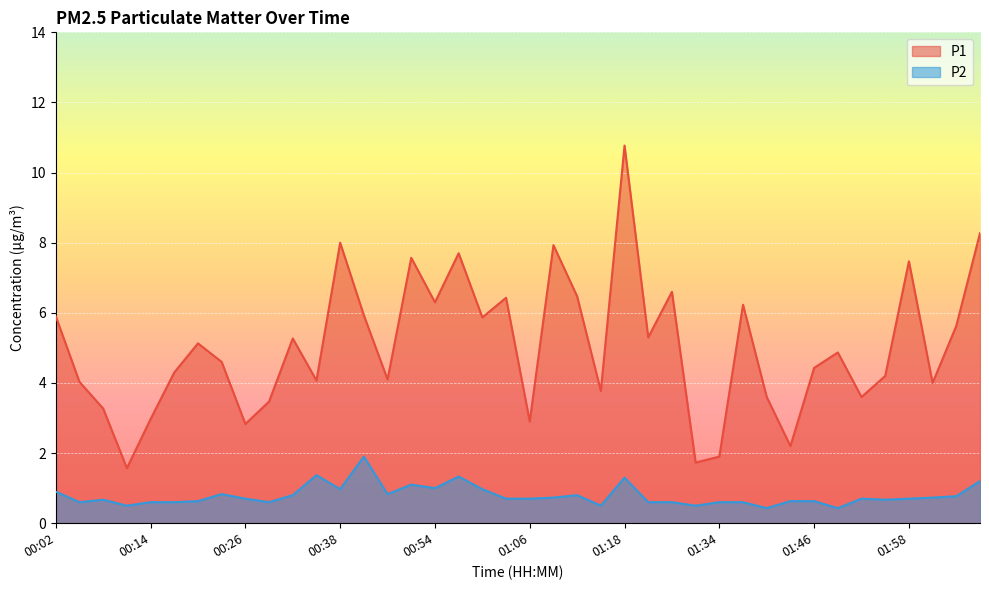

Count the number of data series in this chart.

2